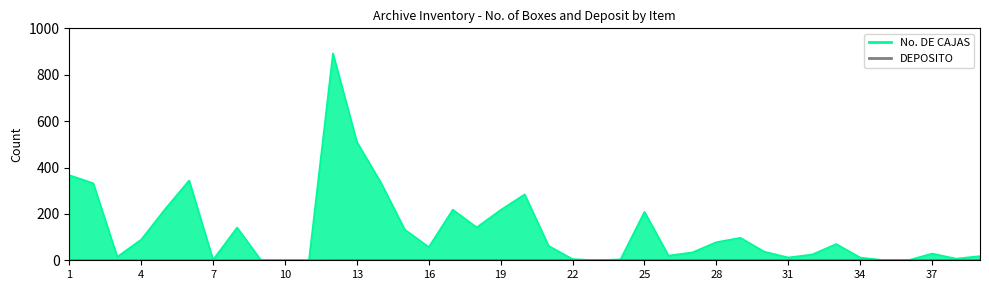

How many data points in No. DE CAJAS are above 57?

19